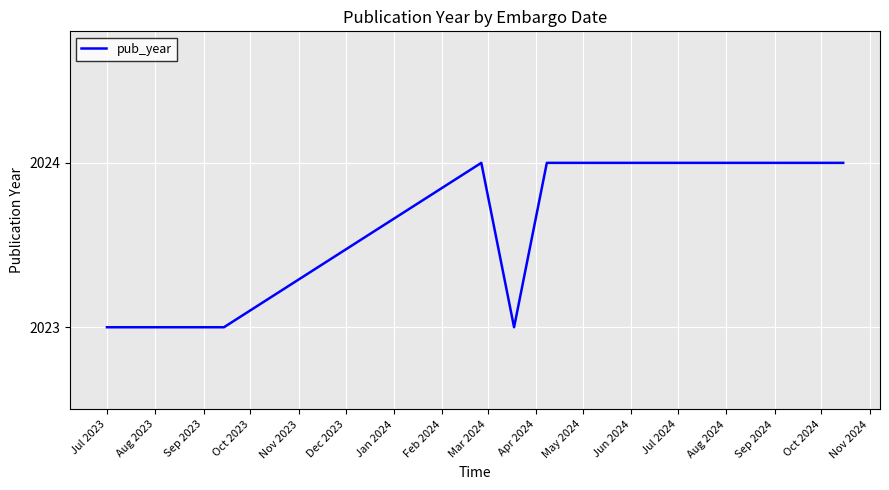

What is the maximum value shown in the chart?

2024